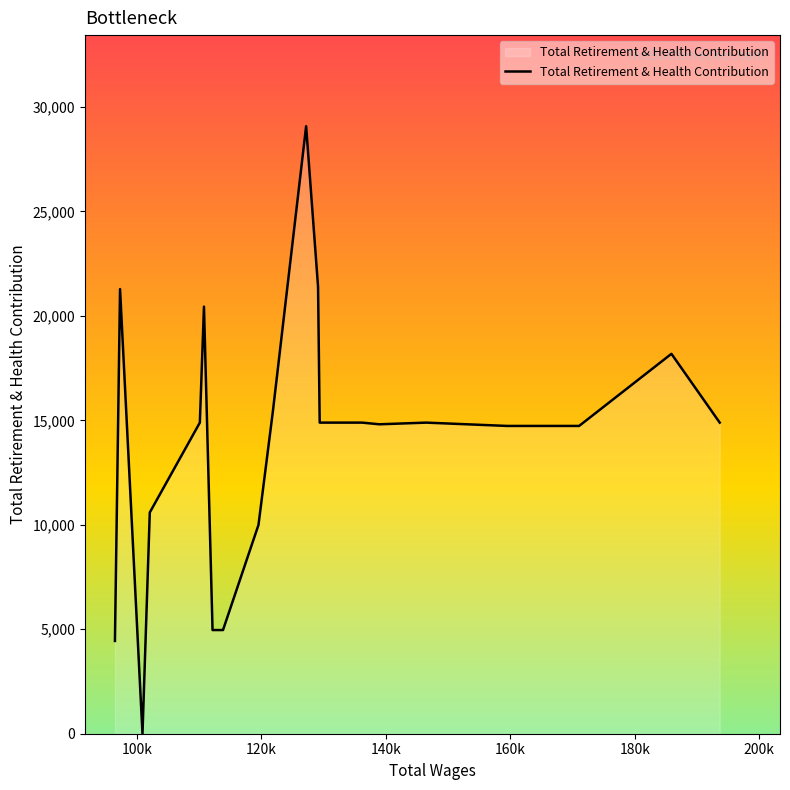

What is the maximum value shown in the chart?

29076